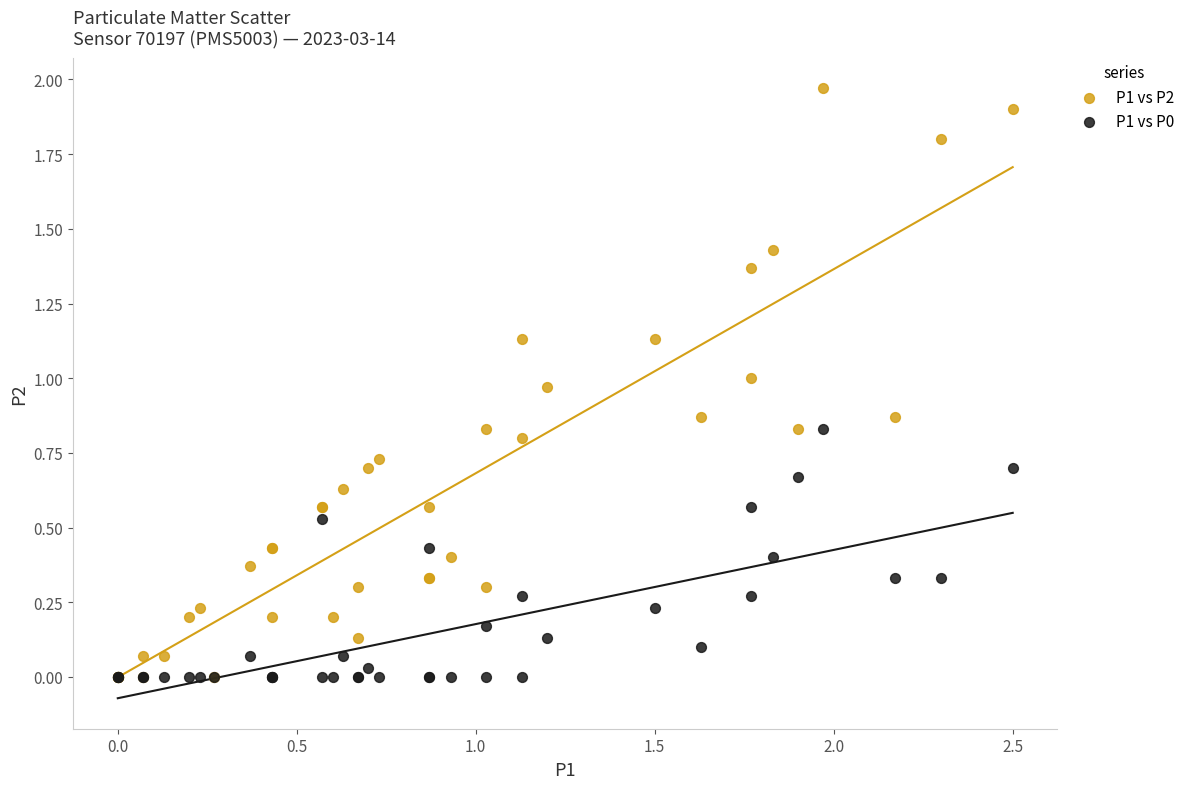

Which series contains the highest Y value?

P1 vs P2